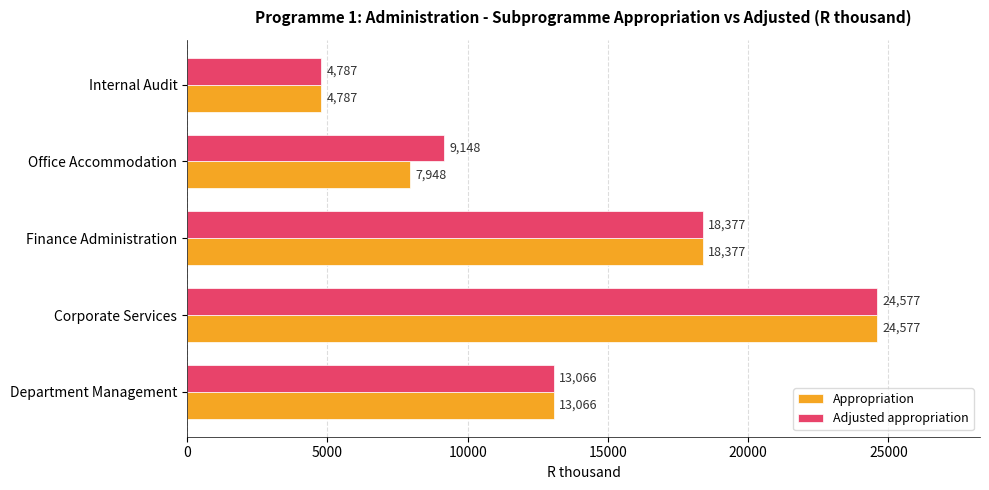

At which category does the chart reach its minimum across all series?

Internal Audit